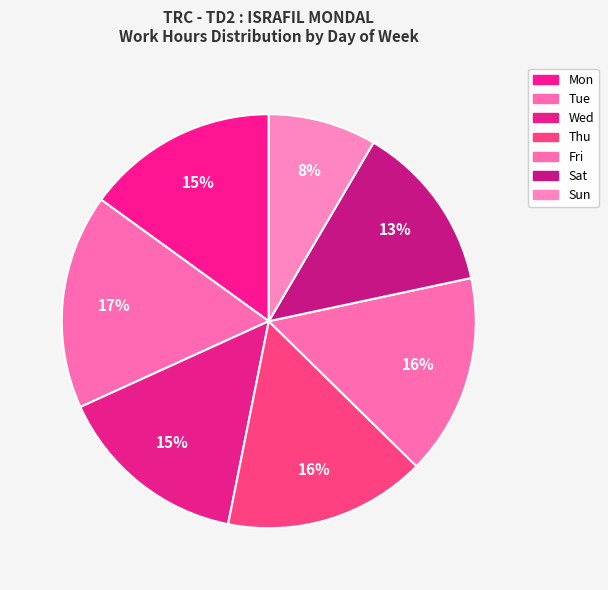

Which category has the smallest portion of the pie?

Sun